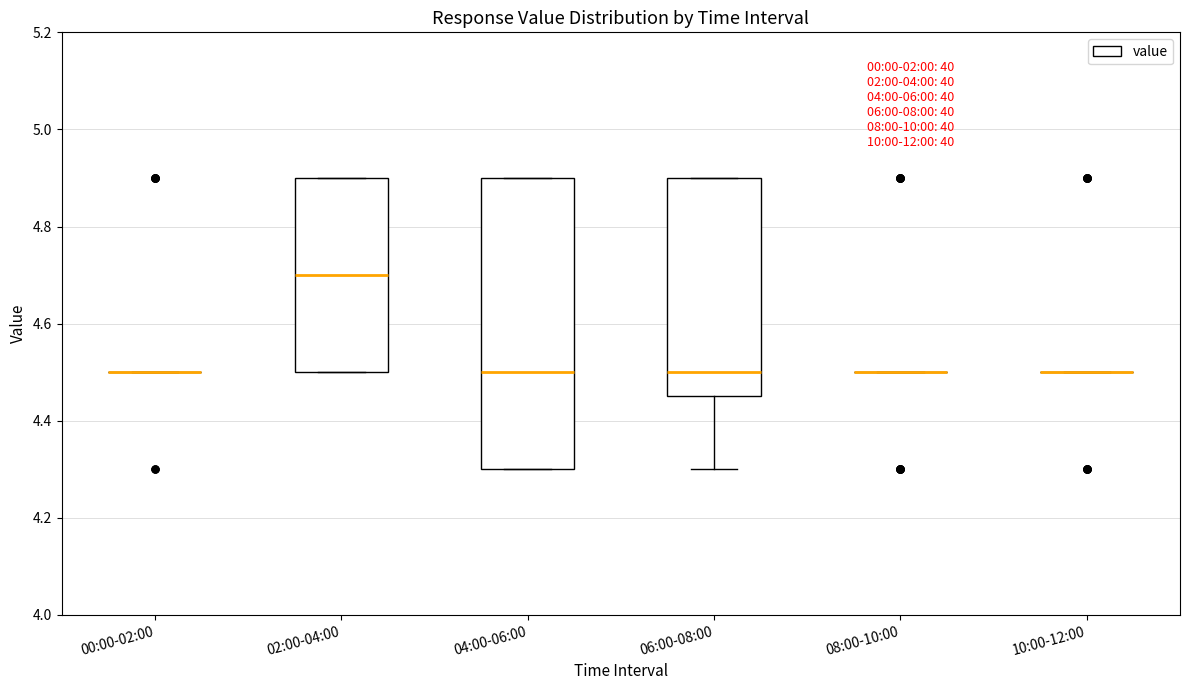

Reading left to right, transcribe this box plot: for each box, give where its median line is, the range the box spans, and where its two whiskers end, as read against the y-axis. The values are not printed on the chart, so give them approximately, as read against the axis.

00:00-02:00: box collapsed to a line at 4.50, whiskers 4.50 to 4.50
02:00-04:00: median 4.70, box 4.50 to 4.90, whiskers 4.50 to 4.90
04:00-06:00: median 4.50, box 4.30 to 4.90, whiskers 4.30 to 4.90
06:00-08:00: median 4.50, box 4.46 to 4.90, whiskers 4.30 to 4.90
08:00-10:00: box collapsed to a line at 4.50, whiskers 4.50 to 4.50
10:00-12:00: box collapsed to a line at 4.50, whiskers 4.50 to 4.50